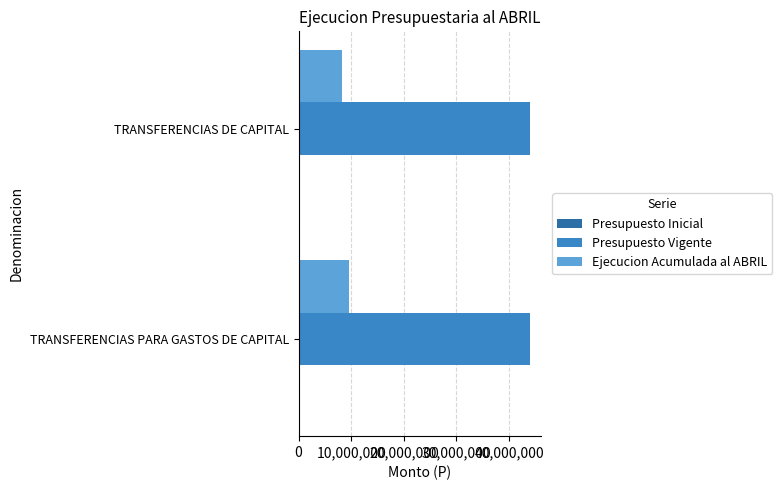

Which series has the largest total across all categories?

Presupuesto Vigente